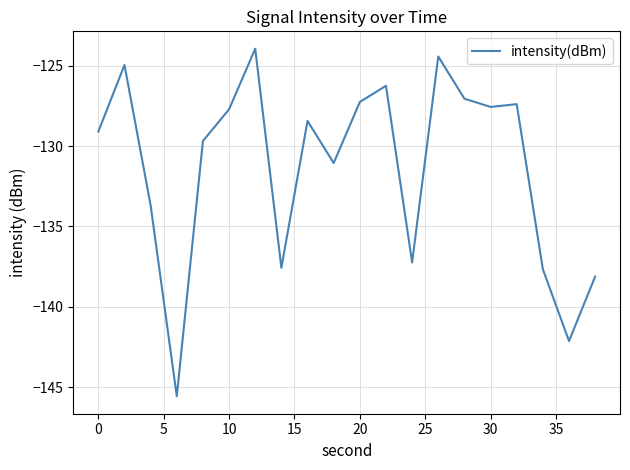

What is the greatest value displayed?

-123.9